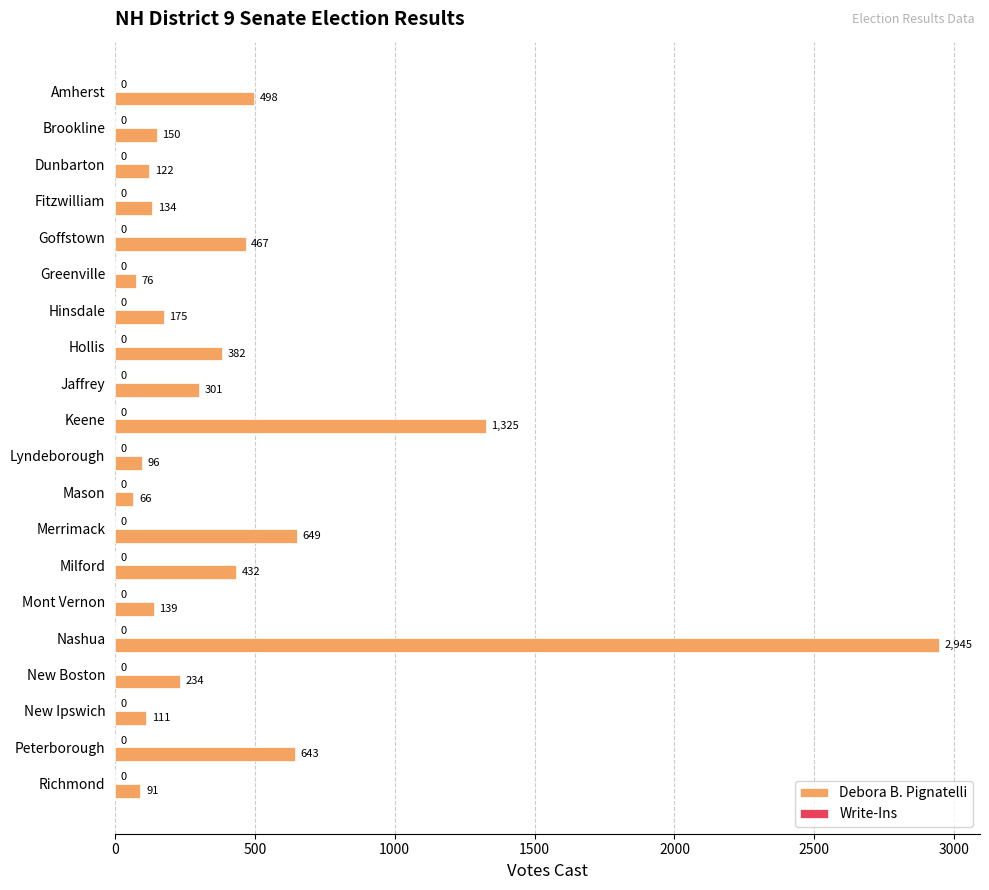

List the labels in order of value, smallest first.

Mason, Greenville, Richmond, Lyndeborough, New Ipswich, Dunbarton, Fitzwilliam, Mont Vernon, Brookline, Hinsdale, New Boston, Jaffrey, Hollis, Milford, Goffstown, Amherst, Peterborough, Merrimack, Keene, Nashua